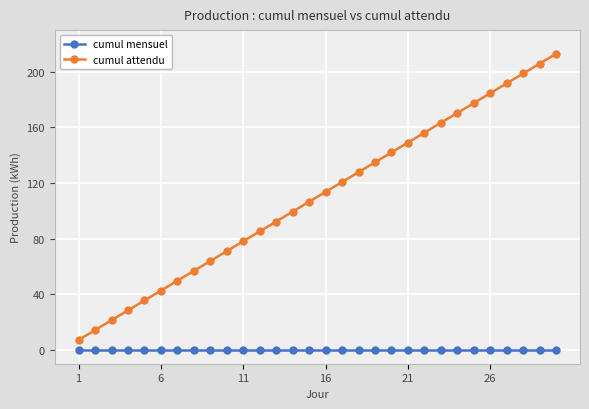

True or false: cumul mensuel and cumul attendu cross at least once.

False